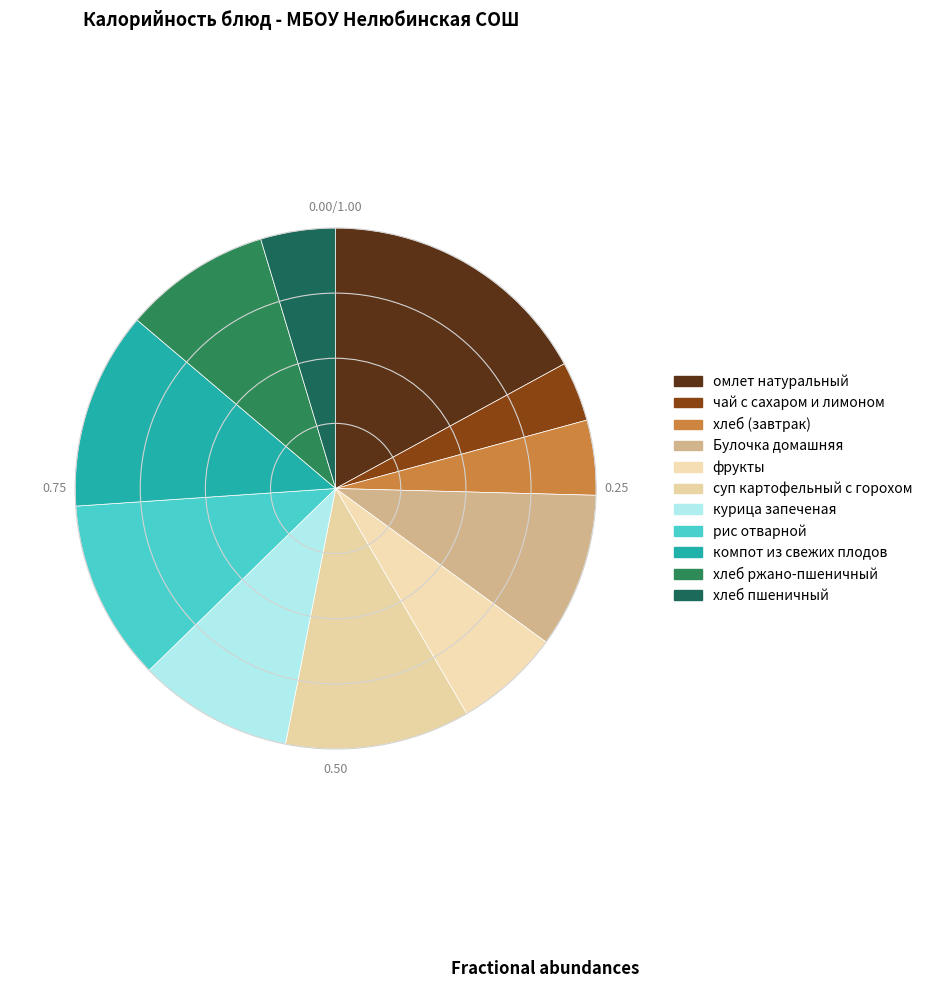

To the nearest percent, what is the combined percentage of фрукты and рис отварной?

18%